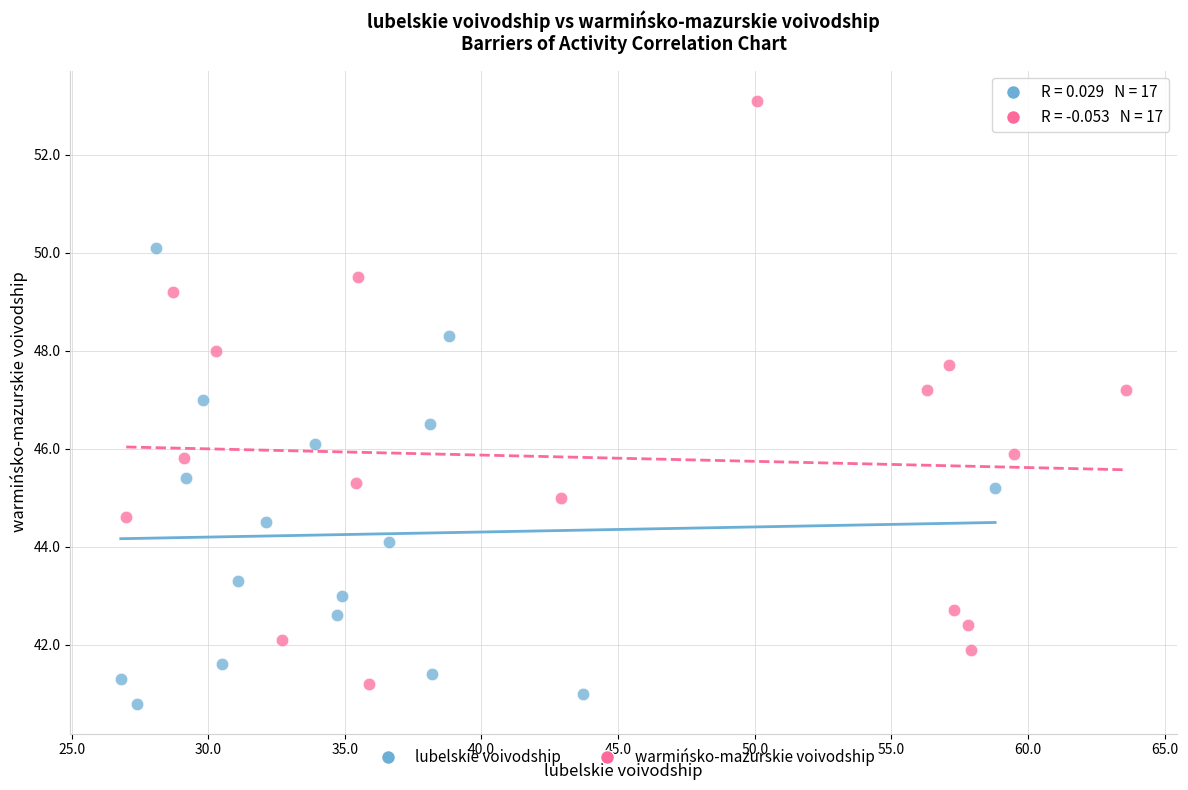

Which series reaches the maximum Y coordinate?

warmińsko-mazurskie voivodship